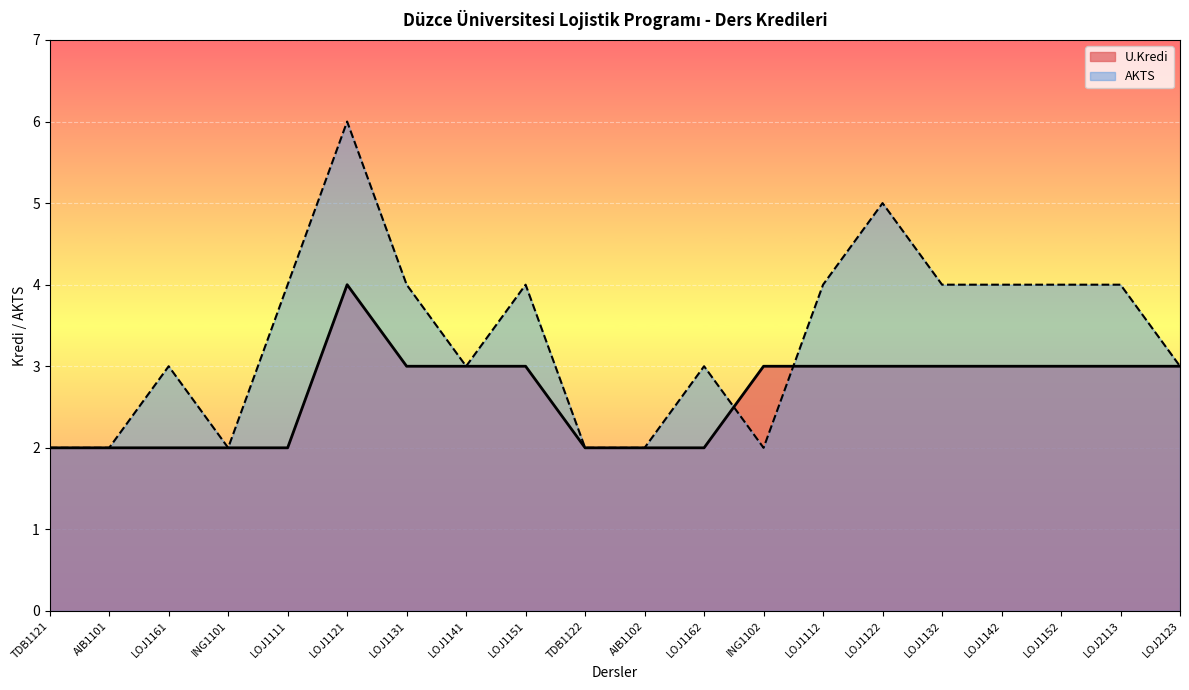

At which category does the chart reach its peak across all series?

LOJ1121